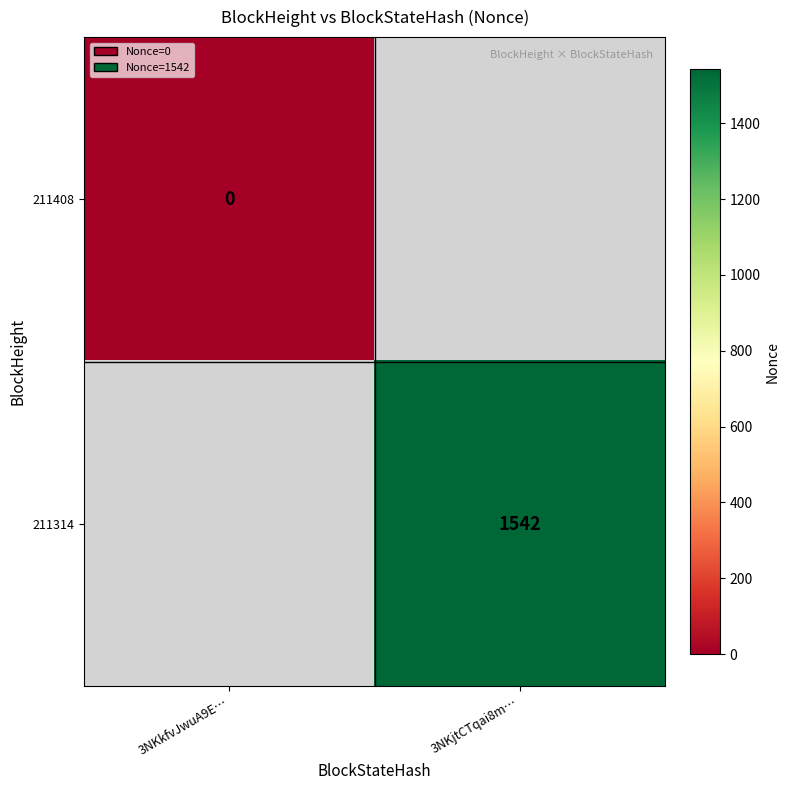

Is the value of 211314 at 3NKjtCTqai8m… greater than the value of 211408 at 3NKkfvJwuA9E…?

Yes